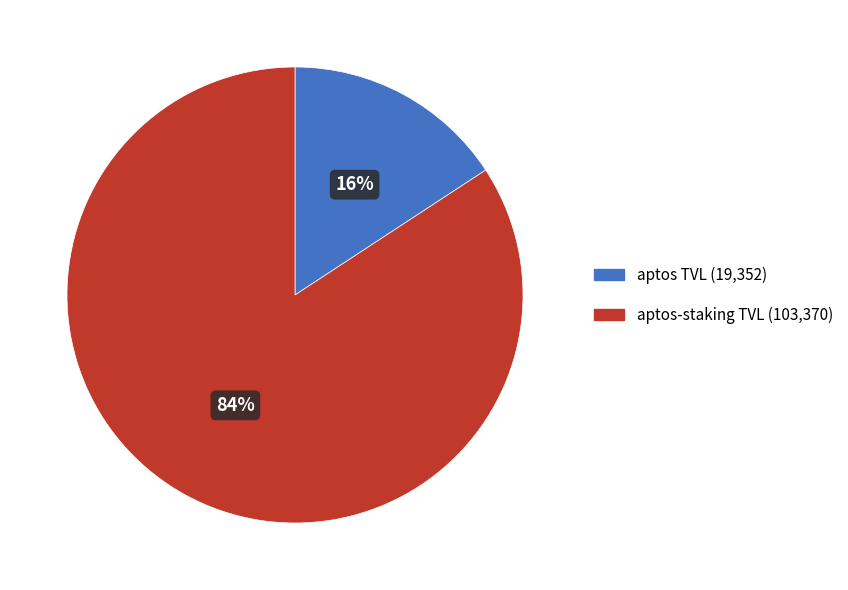

Rank the categories by value from lowest to highest.

aptos TVL (19,352), aptos-staking TVL (103,370)